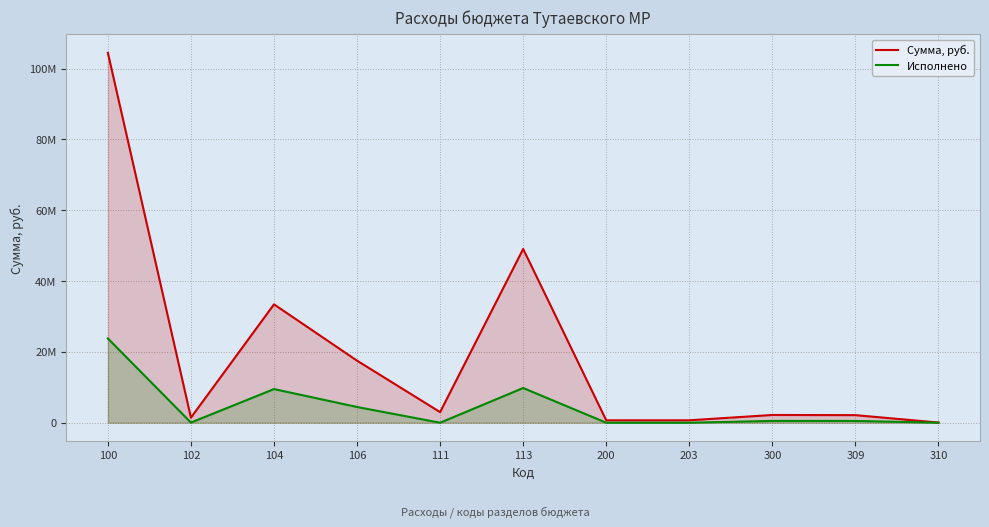

Reading left to right, list all the values displayed in this chart.

Сумма, руб.: 104456526.0	1433016.0	33425838.0	17527704.0	3000000.0	49069968.0	686090.0	686090.0	2191492.0	2141492.0	50000.0
Исполнено: 23791631.3	42547.0	9501942.0	4442851.0	0.0	9804291.3	0.0	0.0	507752.0	507752.0	0.0